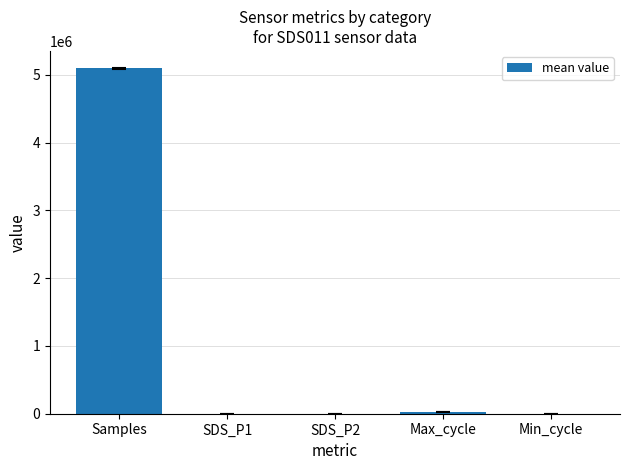

Which label corresponds to the largest value in the chart?

Samples